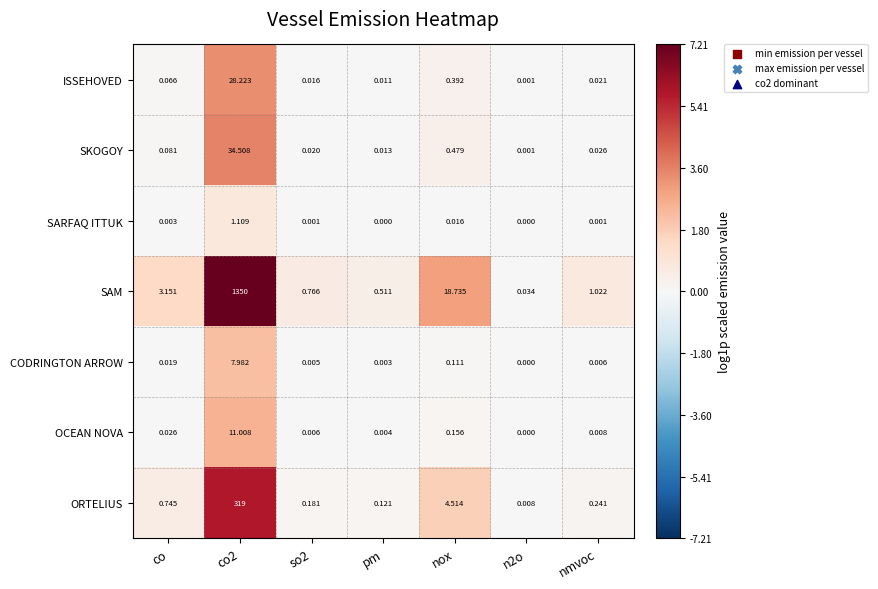

Where is CODRINGTON ARROW nearest to the value 3?

nox